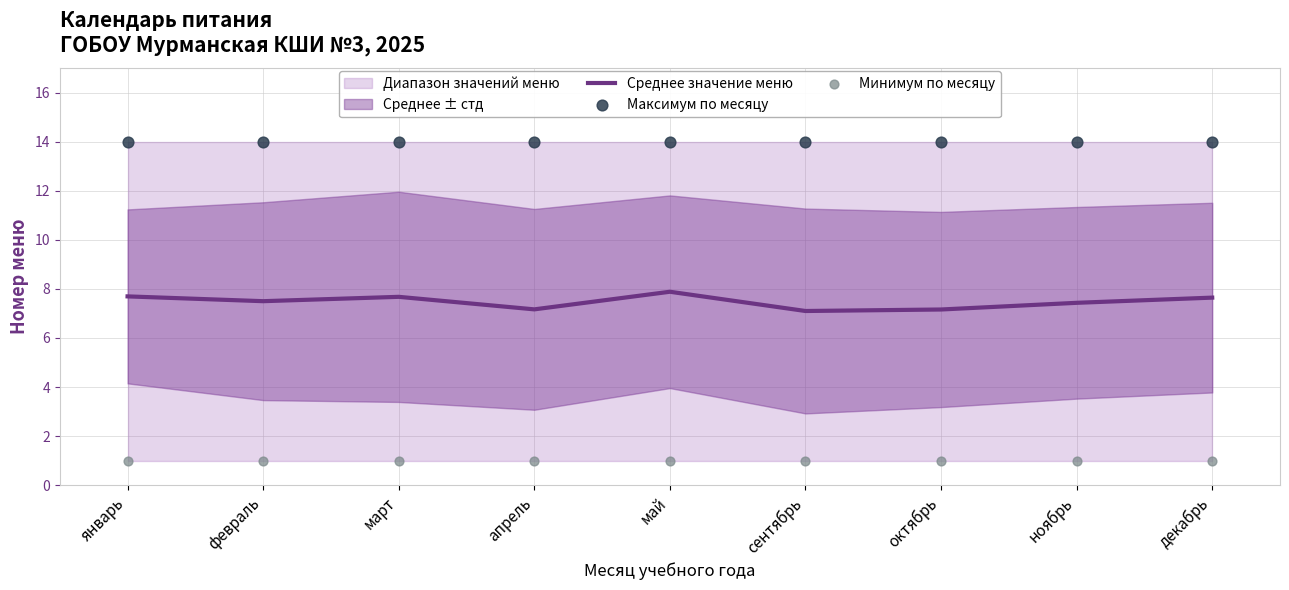

What is the total value across all series at январь?

22.7